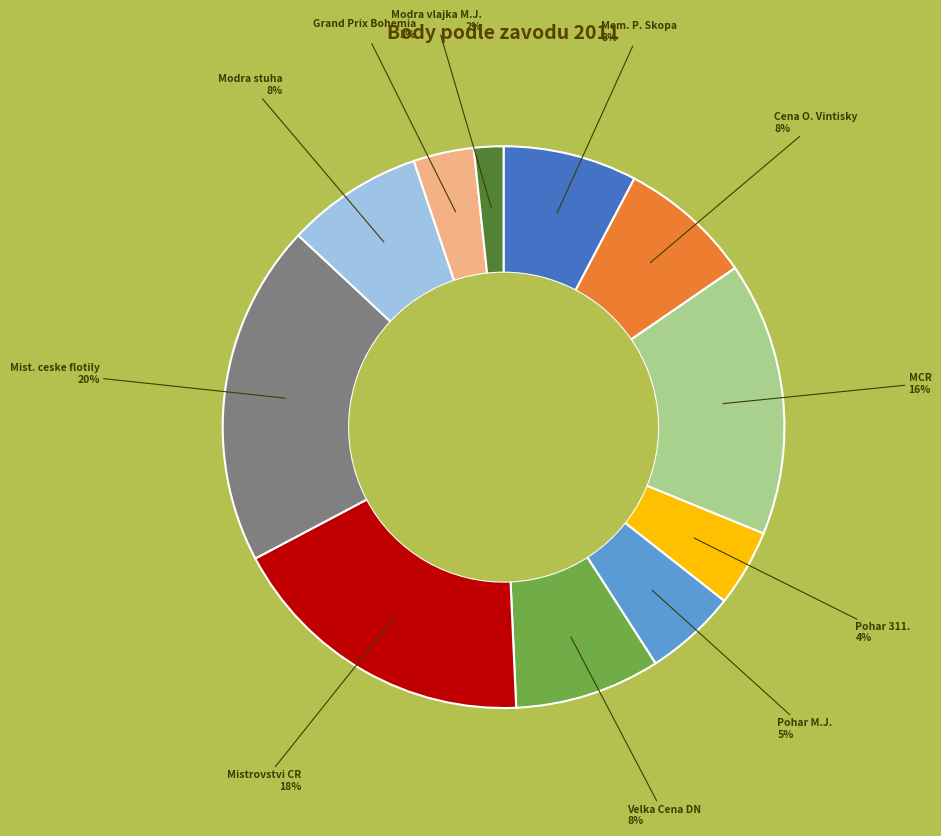

Is there a majority slice in this chart?

No